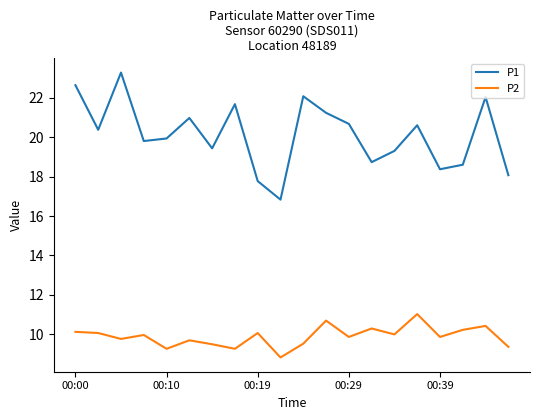

Which series has the largest total across all categories?

P1